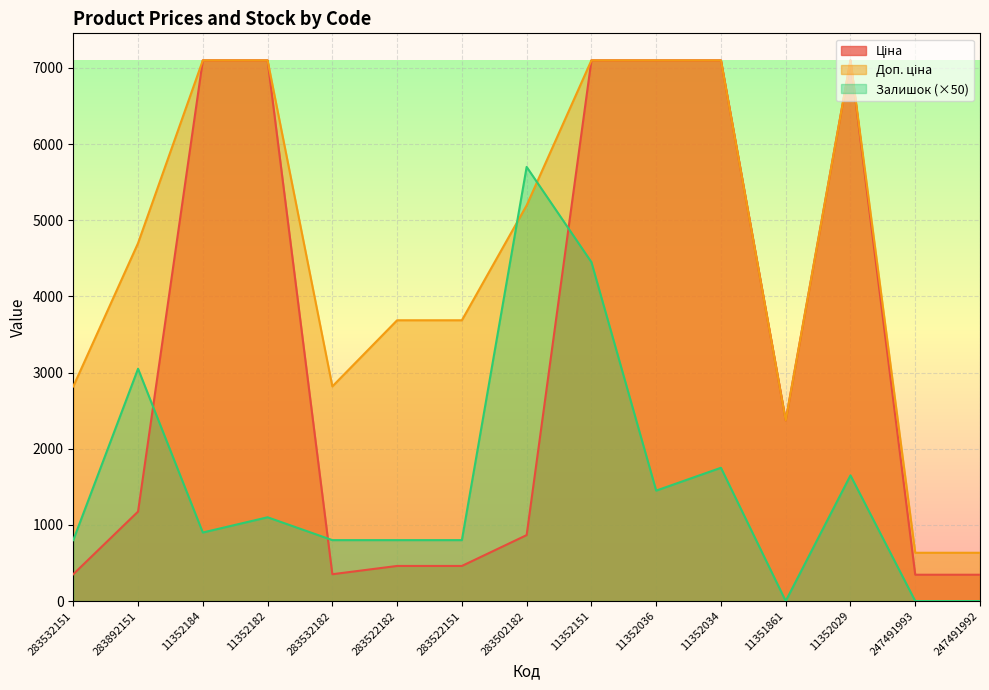

At which category does Ціна reach its first local valley?

283532182